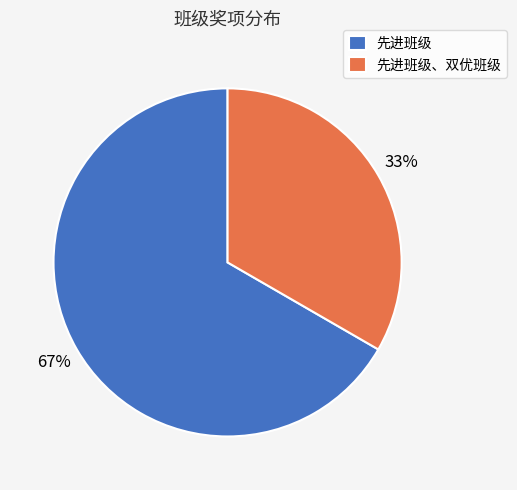

How many slices are in this pie chart?

2